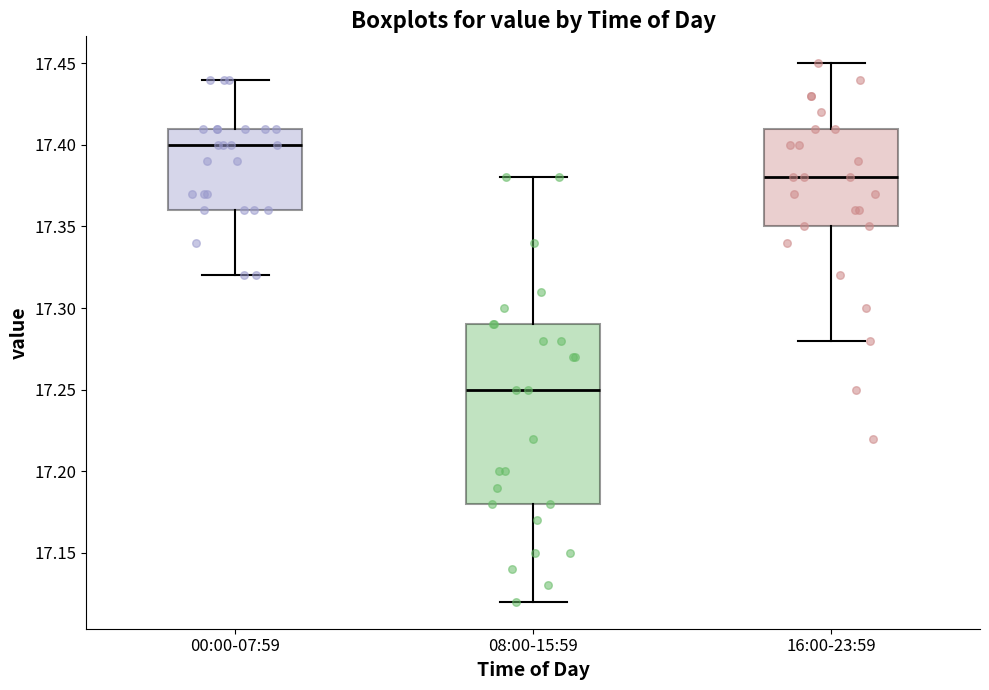

Reading left to right, read every box against the y-axis: the position of its median line, the range the box covers, and the ends of its whiskers. The values are not printed on the chart, so give them approximately, as read against the axis.

00:00-07:59: median 17.40, box 17.36 to 17.41, whiskers 17.32 to 17.44
08:00-15:59: median 17.25, box 17.18 to 17.29, whiskers 17.12 to 17.38
16:00-23:59: median 17.38, box 17.35 to 17.41, whiskers 17.28 to 17.45